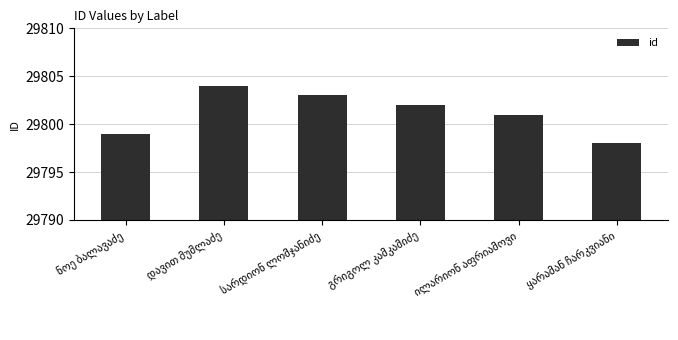

What is the value of the 4th bar from the left?

29802